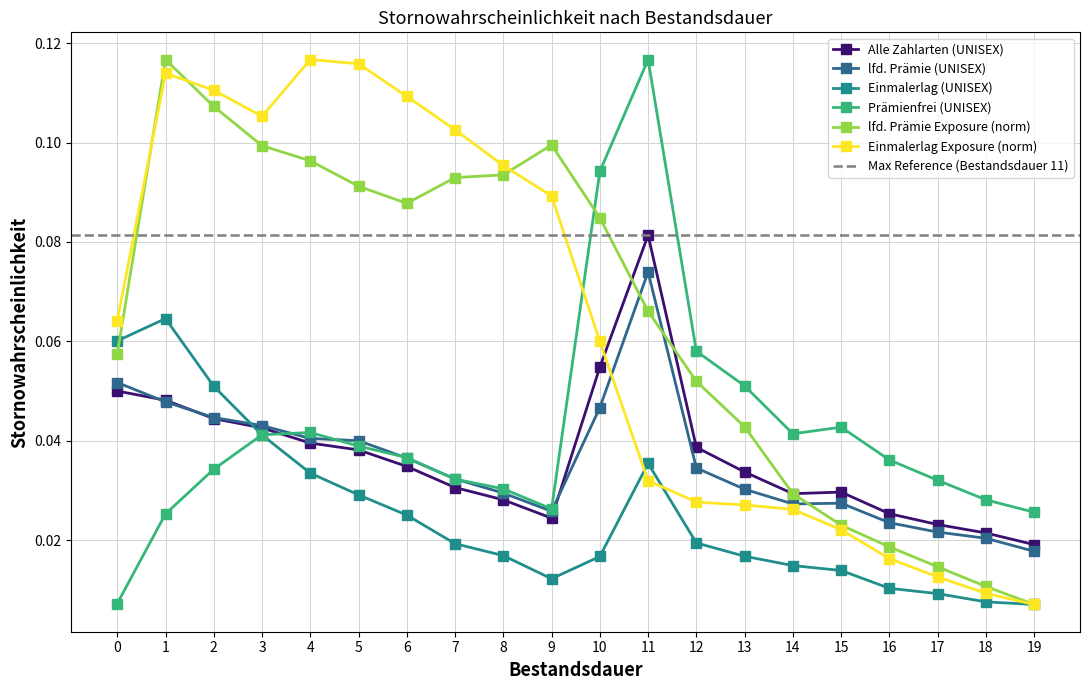

Reading left to right, extract all data points from this chart.

Alle Zahlarten (UNISEX): 0=0.0	1=0.0	2=0.0	3=0.0	4=0.0	5=0.0	6=0.0	7=0.0	8=0.0	9=0.0	10=0.1	11=0.1	12=0.0	13=0.0	14=0.0	15=0.0	16=0.0	17=0.0	18=0.0	19=0.0
lfd. Prämie (UNISEX): 0=0.1	1=0.0	2=0.0	3=0.0	4=0.0	5=0.0	6=0.0	7=0.0	8=0.0	9=0.0	10=0.0	11=0.1	12=0.0	13=0.0	14=0.0	15=0.0	16=0.0	17=0.0	18=0.0	19=0.0
Einmalerlag (UNISEX): 0=0.1	1=0.1	2=0.1	3=0.0	4=0.0	5=0.0	6=0.0	7=0.0	8=0.0	9=0.0	10=0.0	11=0.0	12=0.0	13=0.0	14=0.0	15=0.0	16=0.0	17=0.0	18=0.0	19=0.0
Prämienfrei (UNISEX): 0=0.0	1=0.0	2=0.0	3=0.0	4=0.0	5=0.0	6=0.0	7=0.0	8=0.0	9=0.0	10=0.1	11=0.1	12=0.1	13=0.1	14=0.0	15=0.0	16=0.0	17=0.0	18=0.0	19=0.0
lfd. Prämie (UNISEX) Exposure: 0=0.1	1=0.1	2=0.1	3=0.1	4=0.1	5=0.1	6=0.1	7=0.1	8=0.1	9=0.1	10=0.1	11=0.1	12=0.1	13=0.0	14=0.0	15=0.0	16=0.0	17=0.0	18=0.0	19=0.0
Einmalerlag (UNISEX) Exposure: 0=0.1	1=0.1	2=0.1	3=0.1	4=0.1	5=0.1	6=0.1	7=0.1	8=0.1	9=0.1	10=0.1	11=0.0	12=0.0	13=0.0	14=0.0	15=0.0	16=0.0	17=0.0	18=0.0	19=0.0